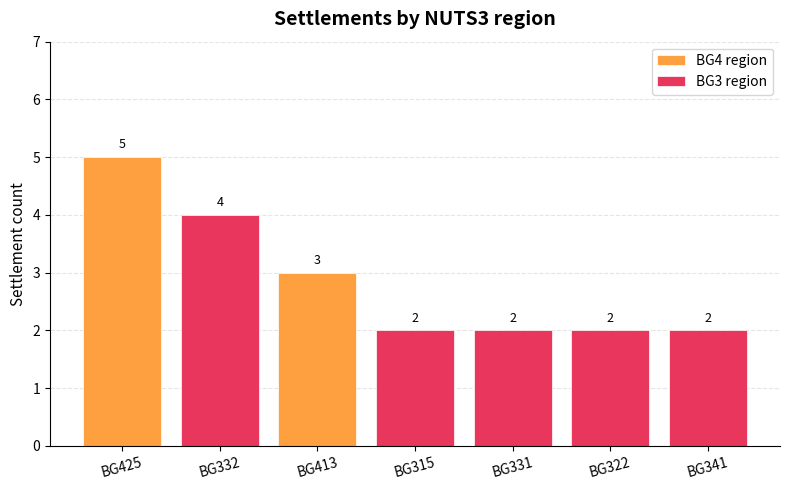

At how many categories does at least one series exceed 1?

7